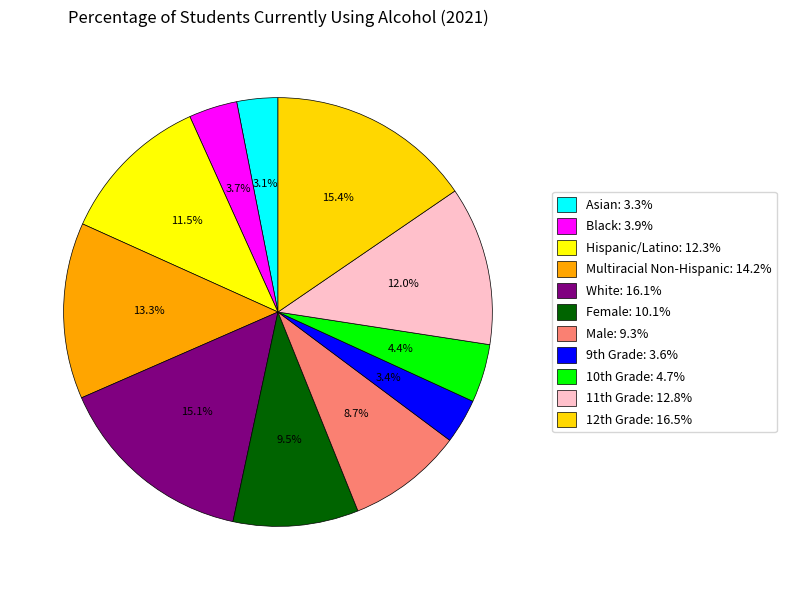

How many segments does this pie chart have?

11